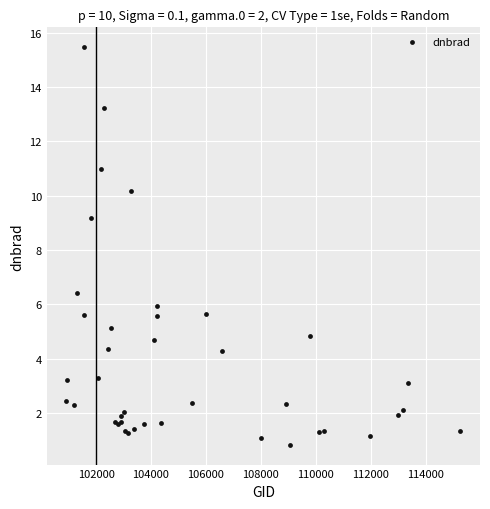

What Y value in the scatter plot is closest to 8?

9.2